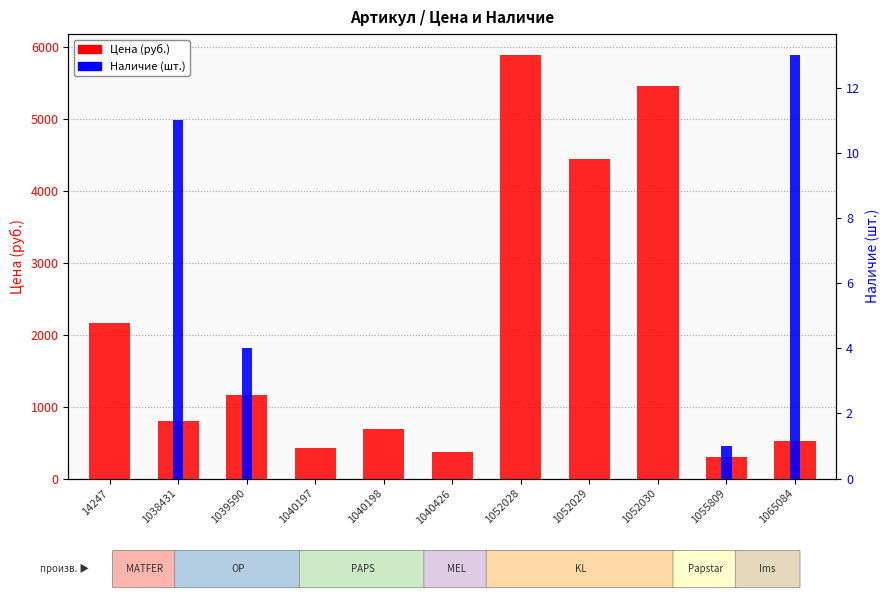

At how many categories does at least one series exceed 1850?

4